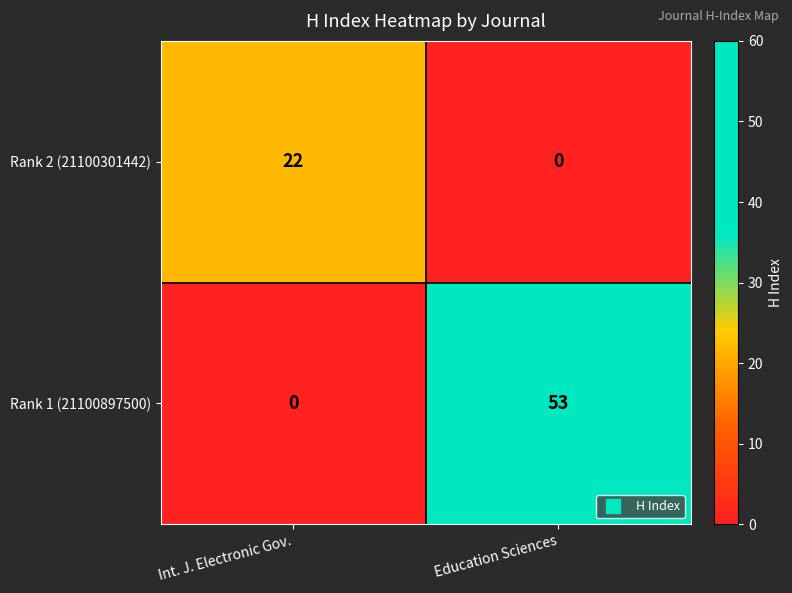

Which series changed the most between Int. J. Electronic Gov. and Education Sciences?

Rank 1 (21100897500)